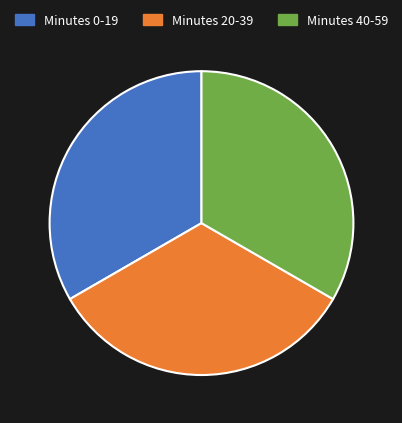

Count the number of slices in the pie.

3